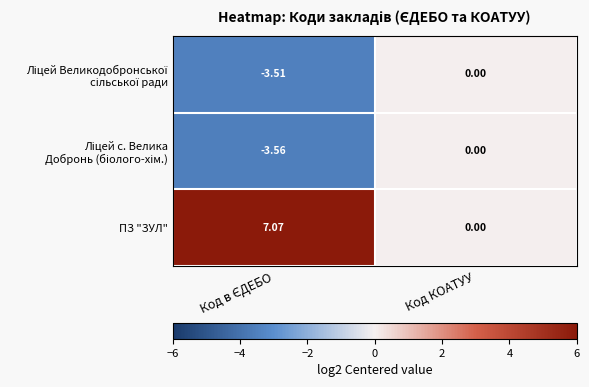

Which series has the largest range (max minus min)?

ПЗ "ЗУЛ"